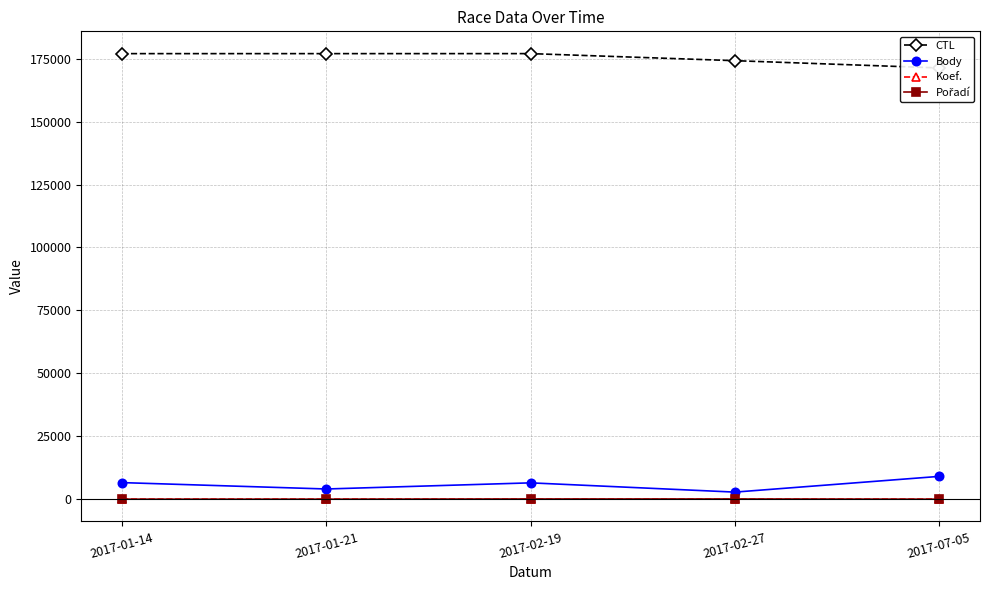

True or false: Pořadí and Body intersect in this chart.

False